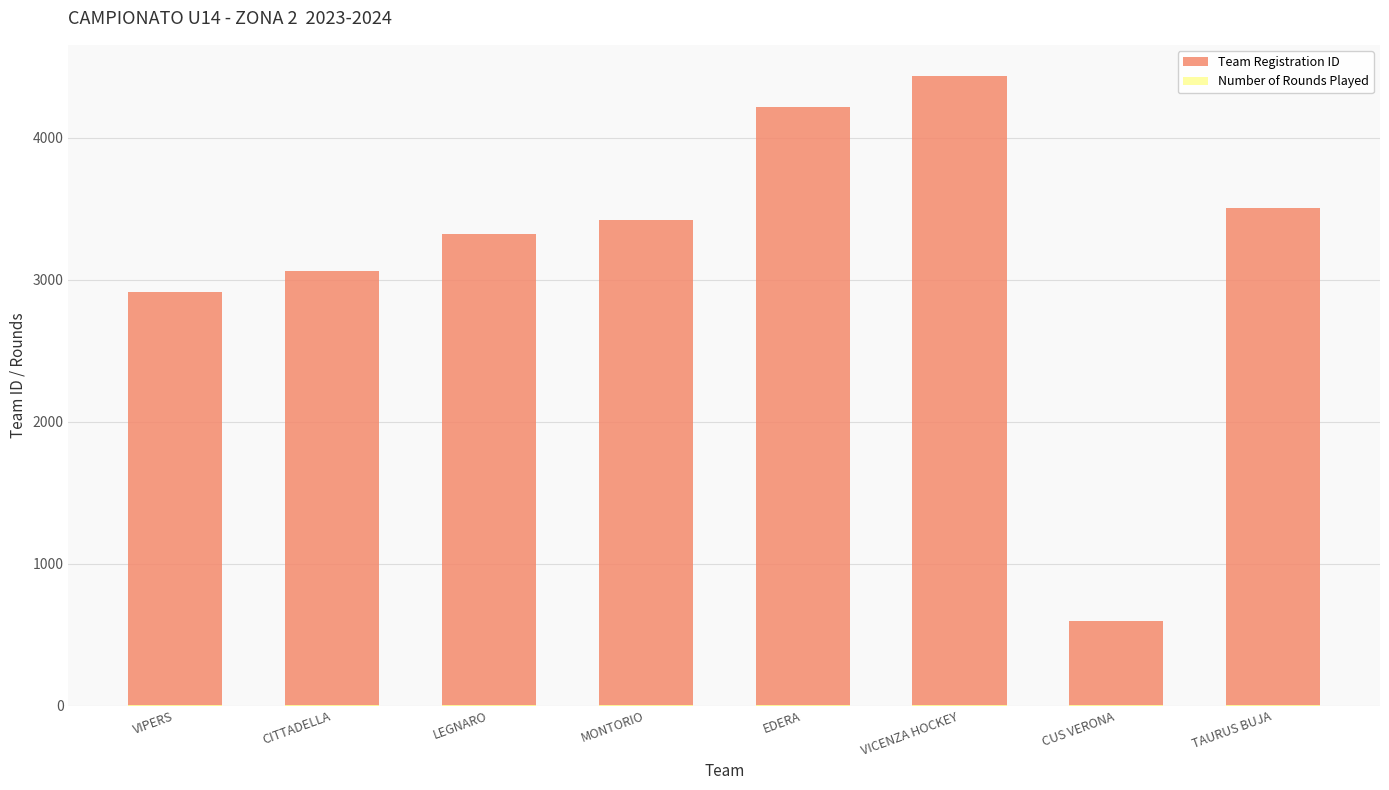

Are the bars horizontal?

No